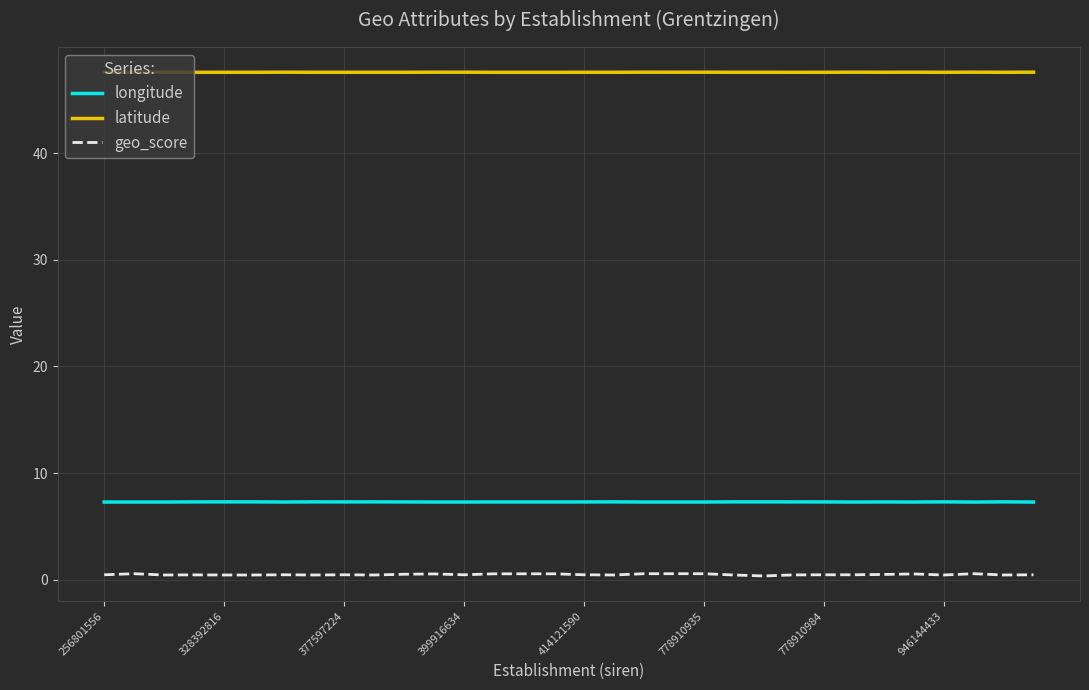

How many categories are shown in the chart?

32